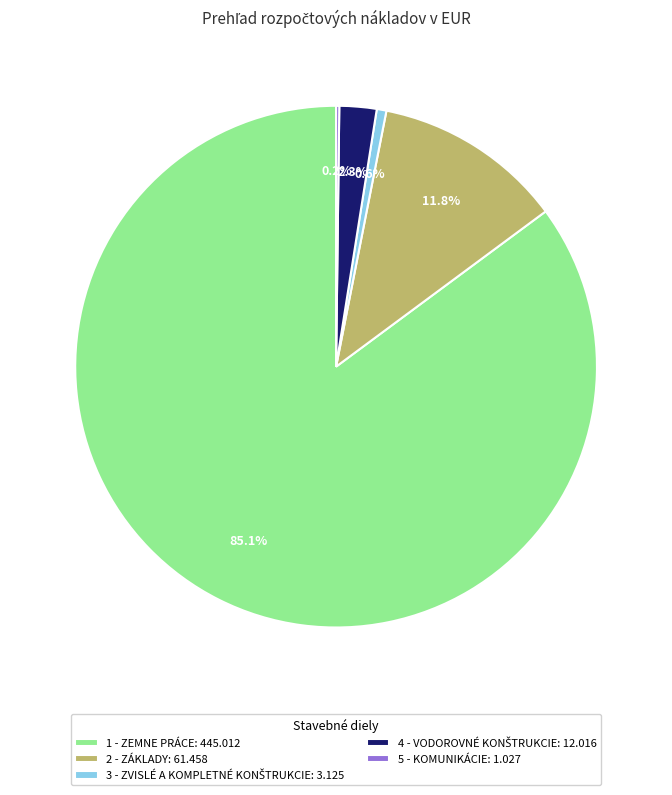

Between 2 - ZÁKLADY: 61.458 and 1 - ZEMNE PRÁCE: 445.012, which is larger?

1 - ZEMNE PRÁCE: 445.012